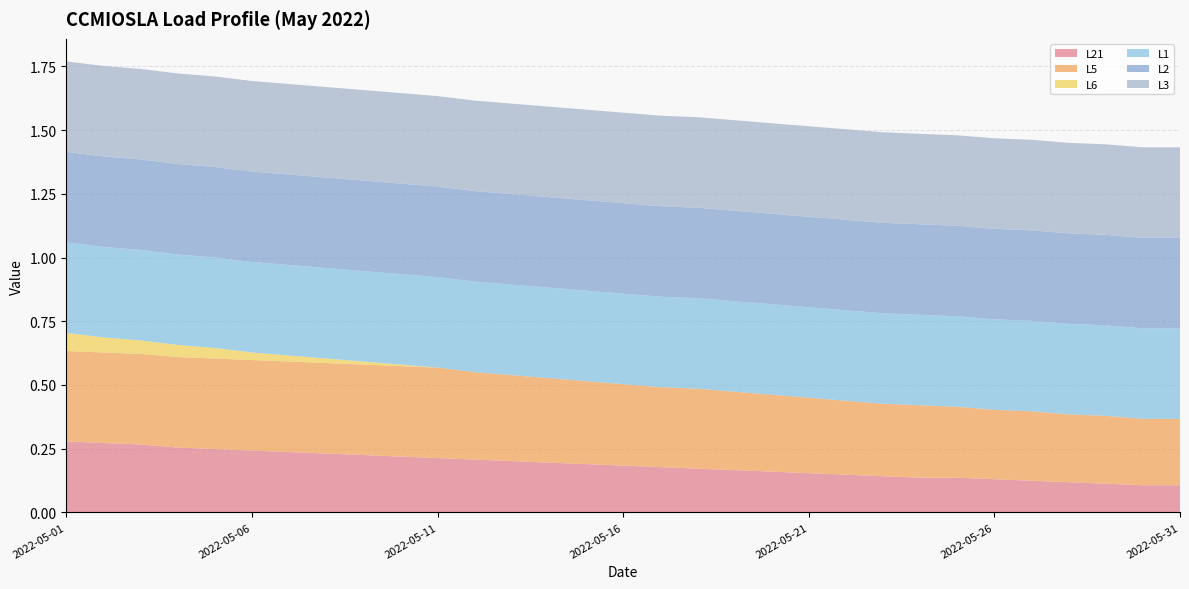

Reading left to right, list all the values displayed in this chart.

L21: 0.3	0.3	0.3	0.3	0.2	0.2	0.2	0.2	0.2	0.2	0.2	0.2	0.2	0.2	0.2	0.2	0.2	0.2	0.2	0.2	0.2	0.1	0.1	0.1	0.1	0.1	0.1	0.1	0.1	0.1	0.1
L5: 0.4	0.4	0.4	0.4	0.4	0.4	0.4	0.4	0.4	0.4	0.4	0.3	0.3	0.3	0.3	0.3	0.3	0.3	0.3	0.3	0.3	0.3	0.3	0.3	0.3	0.3	0.3	0.3	0.3	0.3	0.3
L6: 0.1	0.1	0.1	0.0	0.0	0.0	0.0	0.0	0.0	0.0	0.0	0.0	0.0	0.0	0.0	0.0	0.0	0.0	0.0	0.0	0.0	0.0	0.0	0.0	0.0	0.0	0.0	0.0	0.0	0.0	0.0
L1: 0.4	0.4	0.4	0.4	0.4	0.4	0.4	0.4	0.4	0.4	0.4	0.4	0.4	0.4	0.4	0.4	0.4	0.4	0.4	0.4	0.4	0.4	0.4	0.4	0.4	0.4	0.4	0.4	0.4	0.4	0.4
L2: 0.4	0.4	0.4	0.4	0.4	0.4	0.4	0.4	0.4	0.4	0.4	0.4	0.4	0.4	0.4	0.4	0.4	0.4	0.4	0.4	0.4	0.4	0.4	0.4	0.4	0.4	0.4	0.4	0.4	0.4	0.4
L3: 0.4	0.4	0.4	0.4	0.4	0.4	0.4	0.4	0.4	0.4	0.4	0.4	0.4	0.4	0.4	0.4	0.4	0.4	0.4	0.4	0.4	0.4	0.4	0.4	0.4	0.4	0.4	0.4	0.4	0.4	0.4